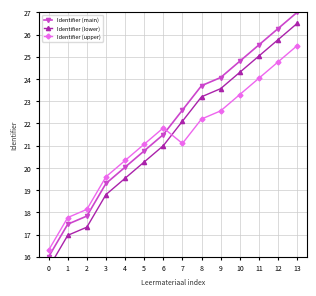

List the labels in order of Identifier (main) value, largest first.

13, 12, 11, 10, 9, 8, 7, 6, 5, 4, 3, 2, 1, 0